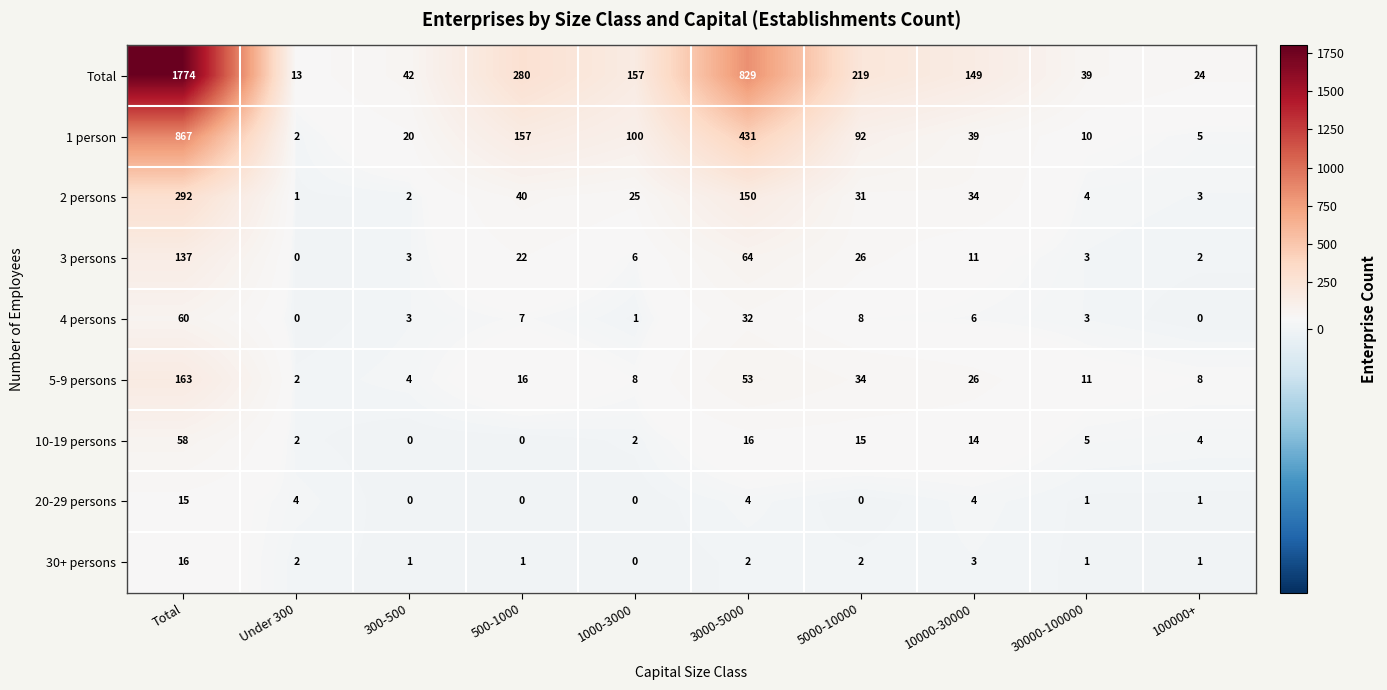

What is the average value of the 30+ persons series?

3